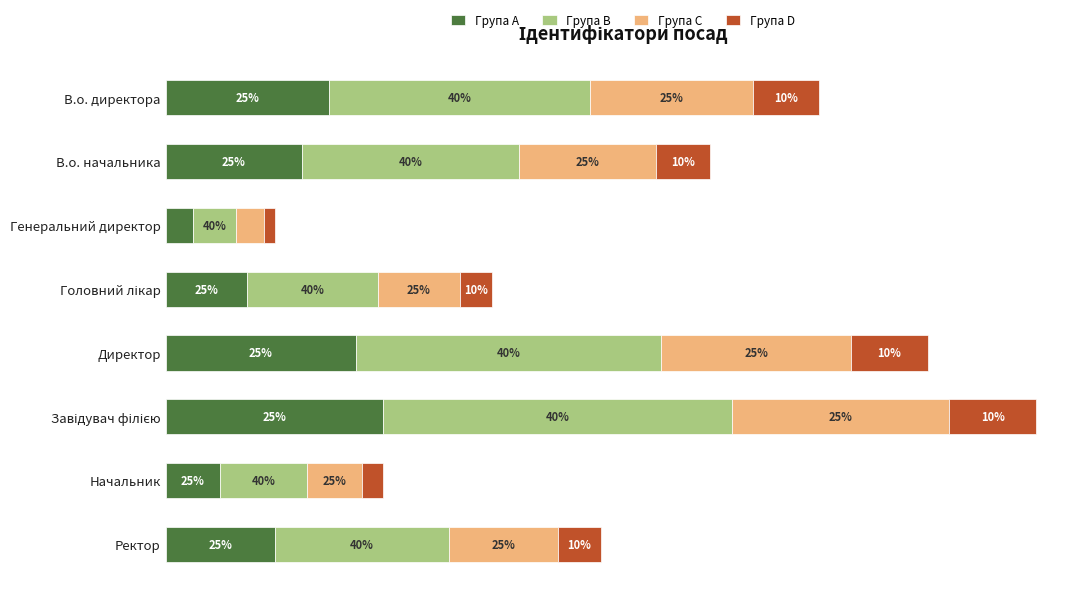

What are all the series names shown in the legend?

Група A, Група B, Група C, Група D